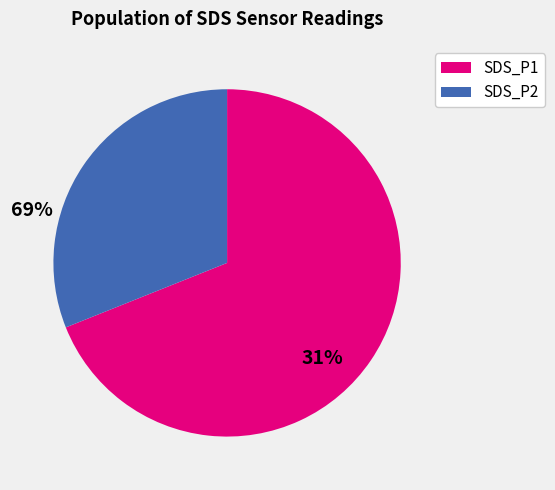

How many segments does this pie chart have?

2